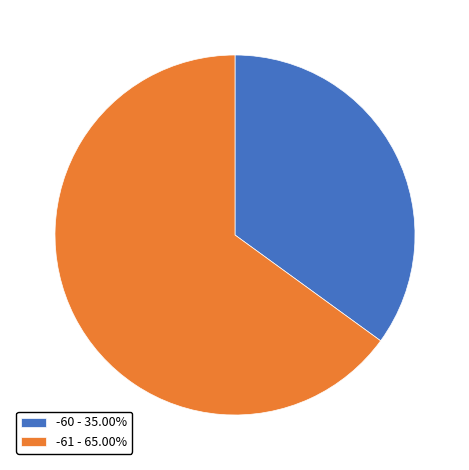

What is the ratio of the value at -60 - 35.00% to the value at -61 - 65.00%?

0.5